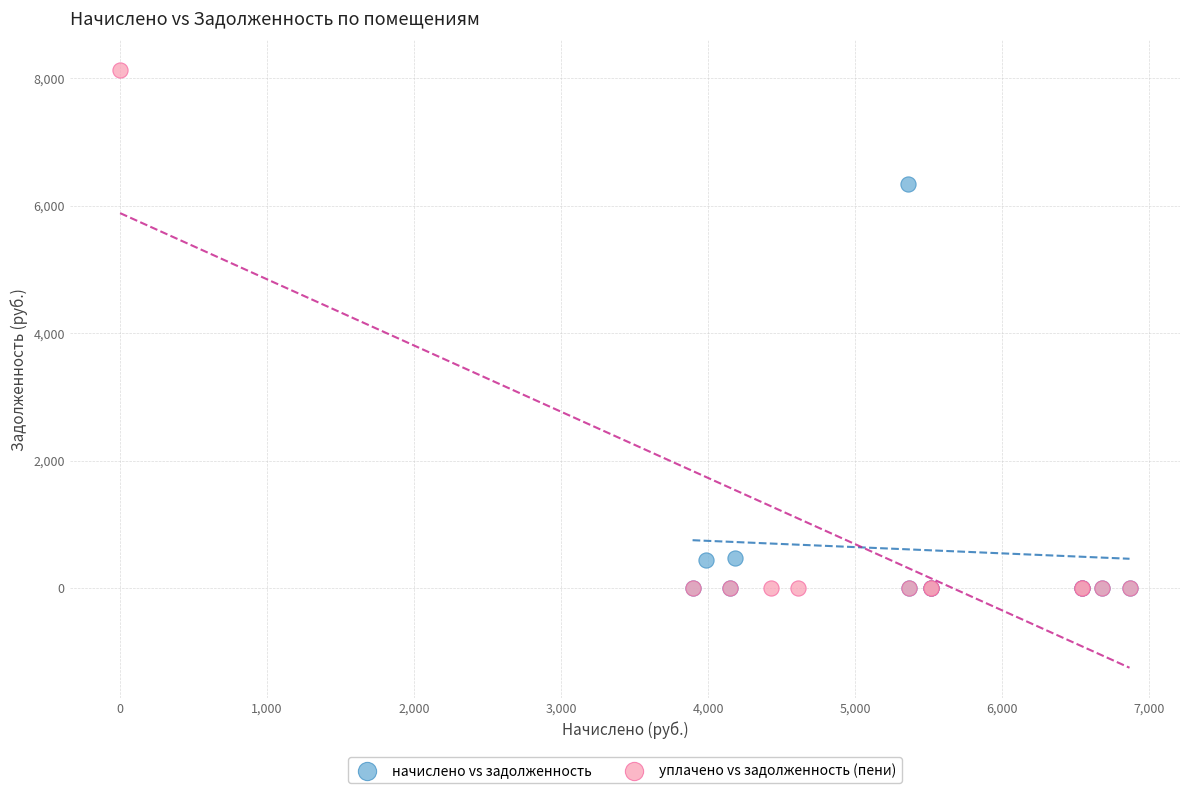

Which series has the widest spread of Y values?

уплачено vs задолженность (пени)